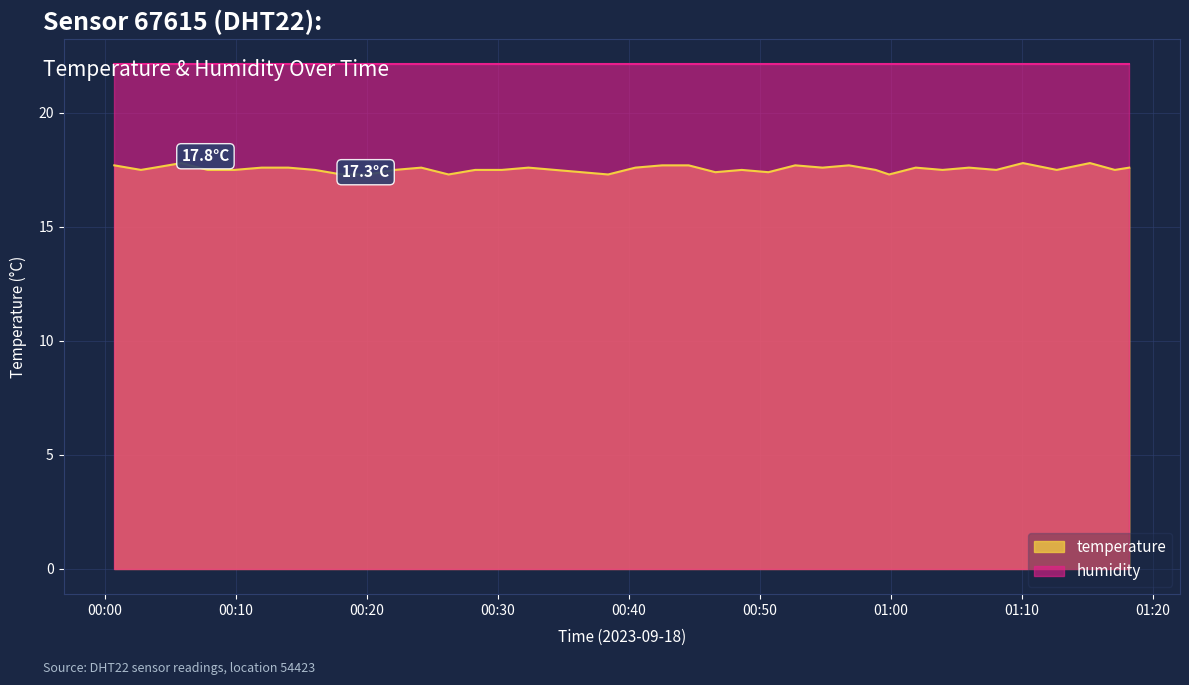

How many interior local peaks (higher than both neighbors) does the data have?

10